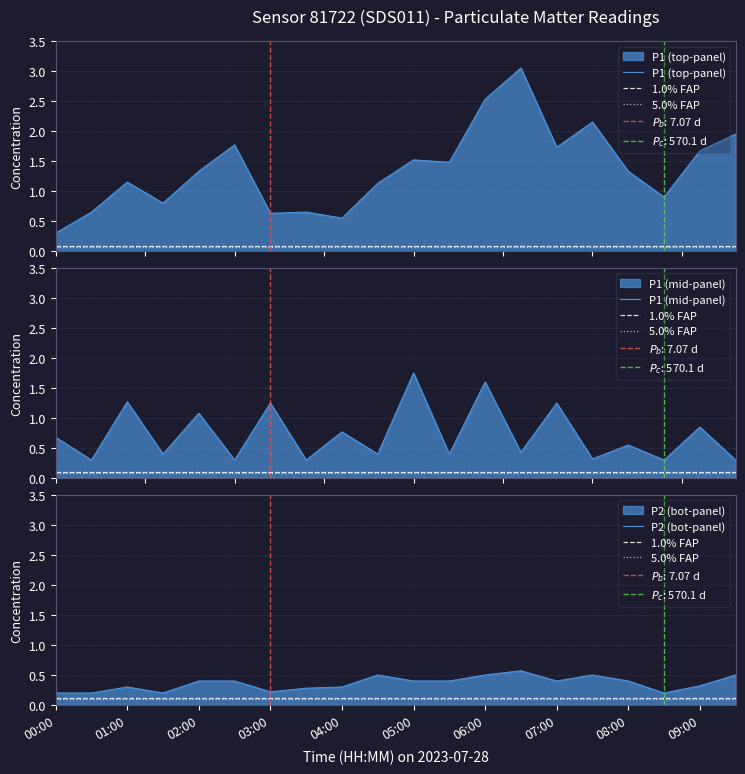

At which category does P2 reach its first local peak?

01:00